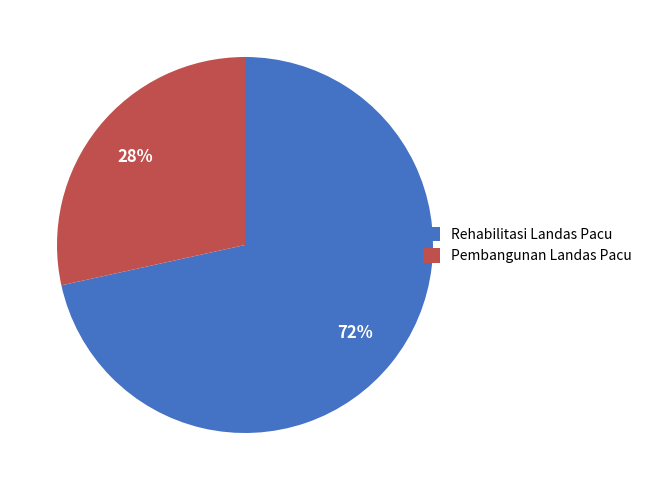

Count the number of slices in the pie.

2